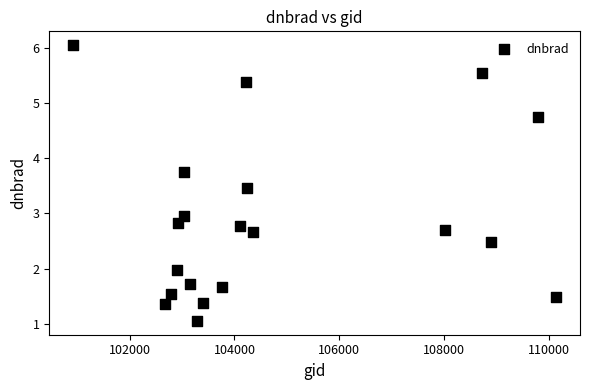

What is the range of X values (max minus min)?

9197.0